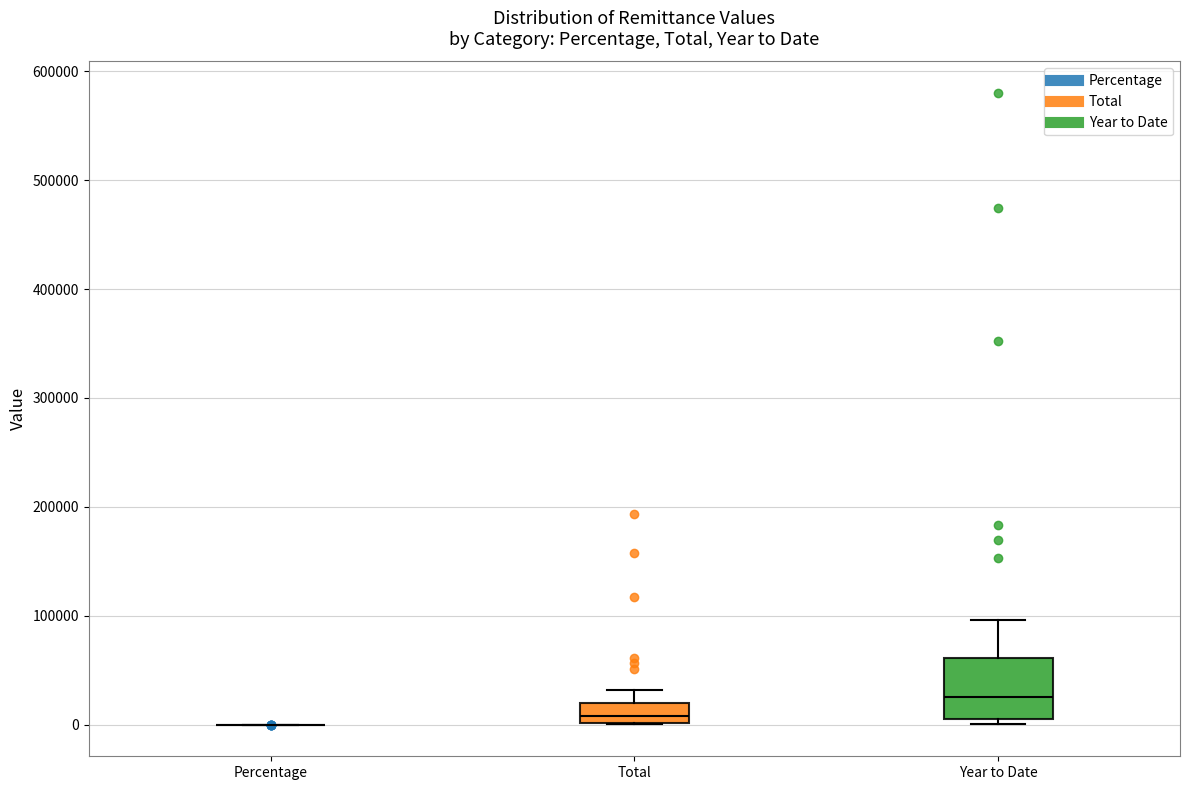

Comparing the boxes themselves (not the whiskers), which one is the tallest?

Year to Date